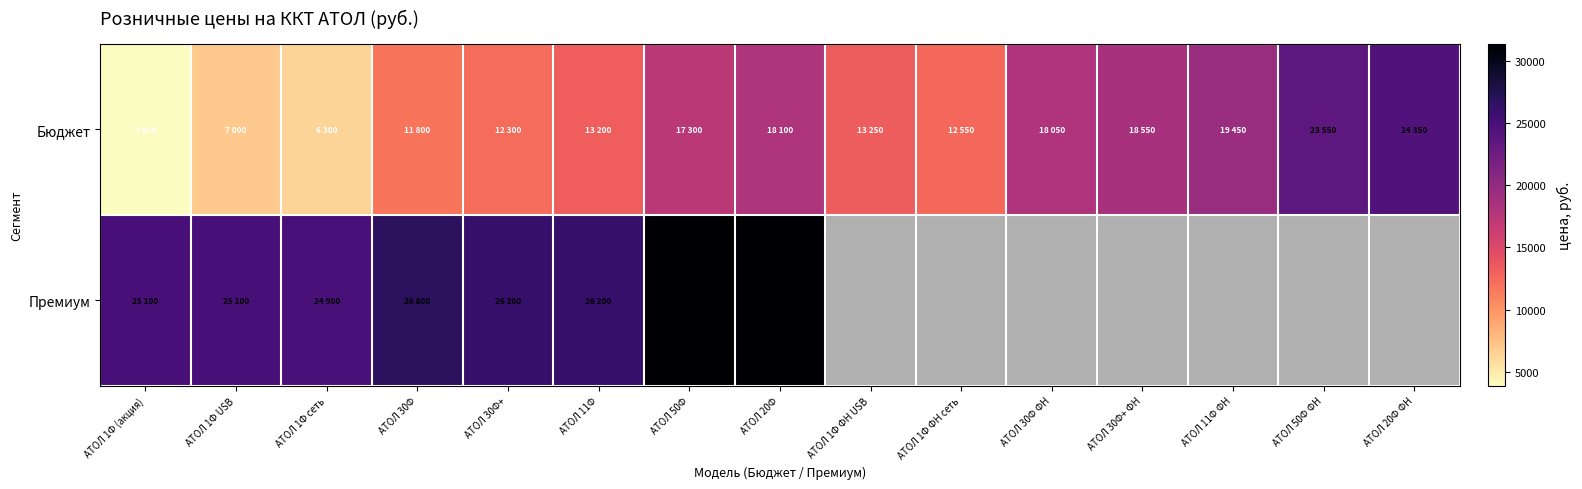

Count the number of categories in the chart.

15